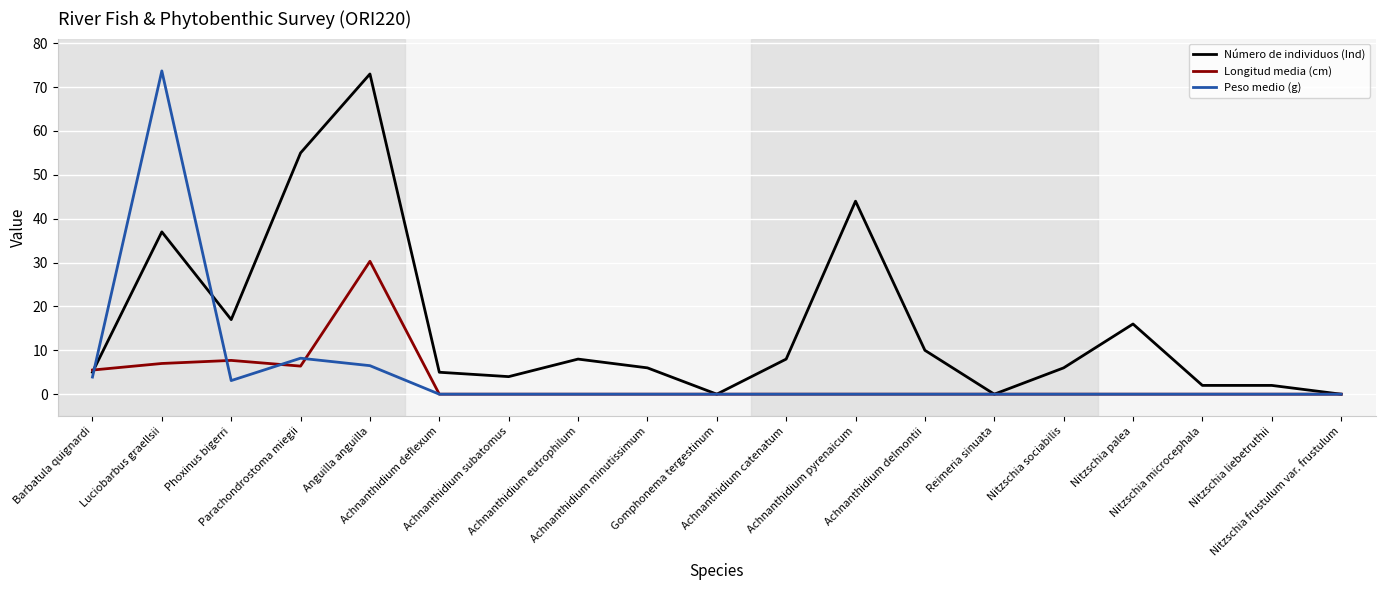

What is the sum of all Número de individuos (Ind) values?

298.0